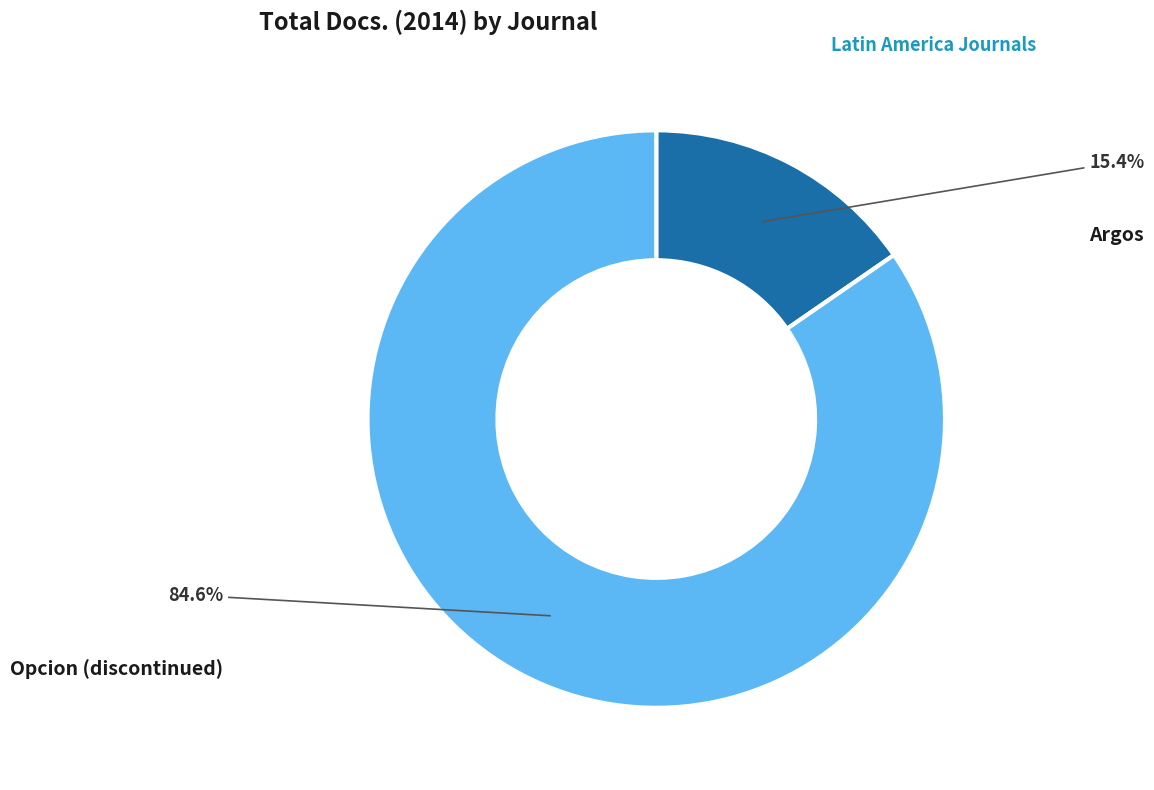

Which has a higher value, Argos or Opcion (discontinued)?

Opcion (discontinued)